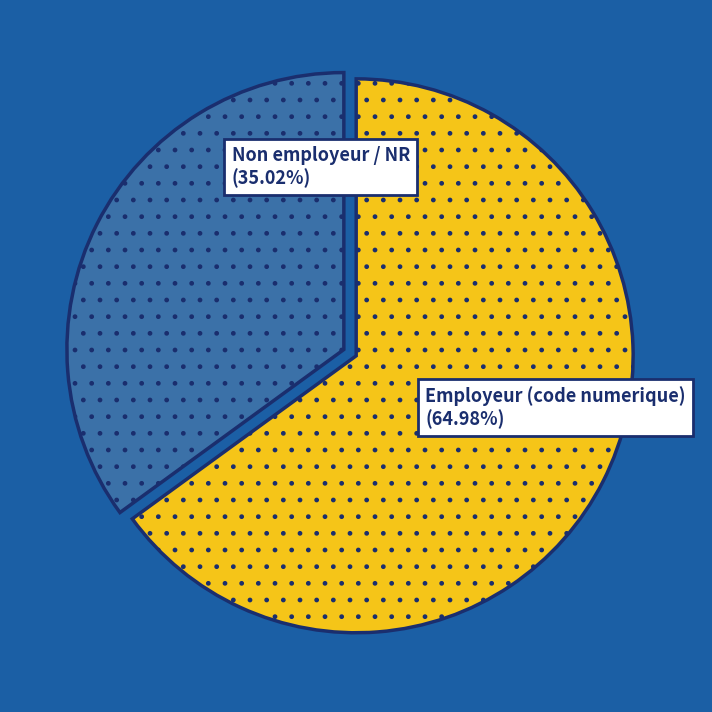

Which slice represents more than half of the pie?

Employeur (code numerique)